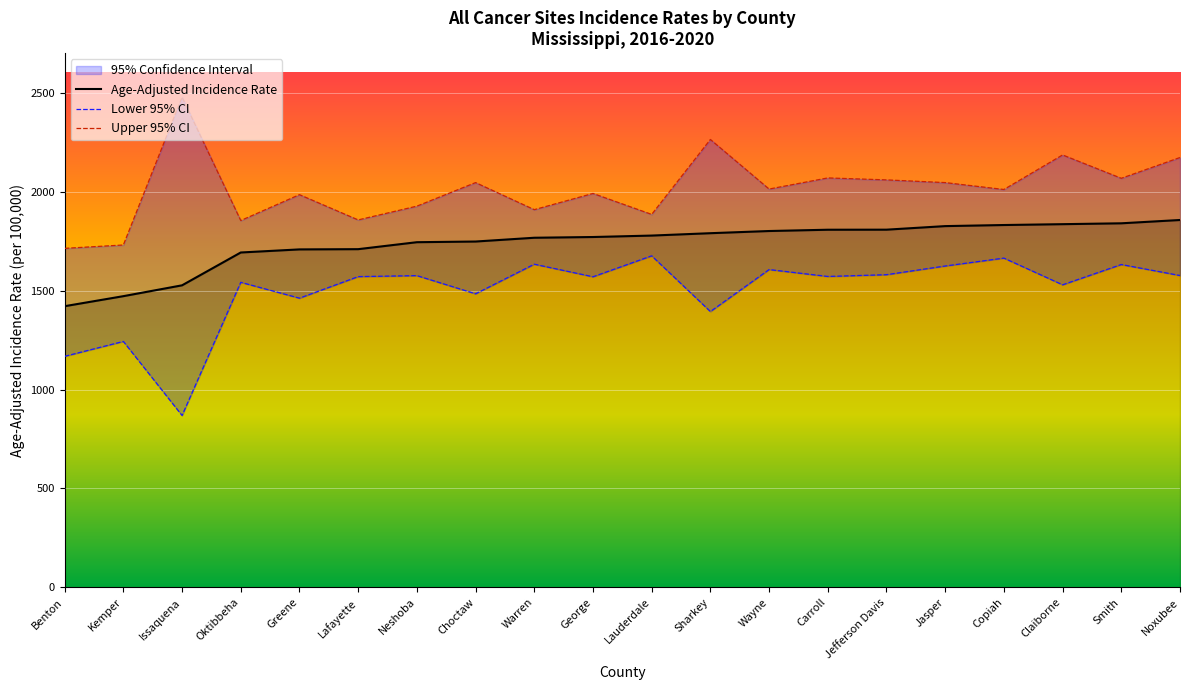

Where is Age-Adjusted Incidence Rate nearest to the value 1639?

Oktibbeha